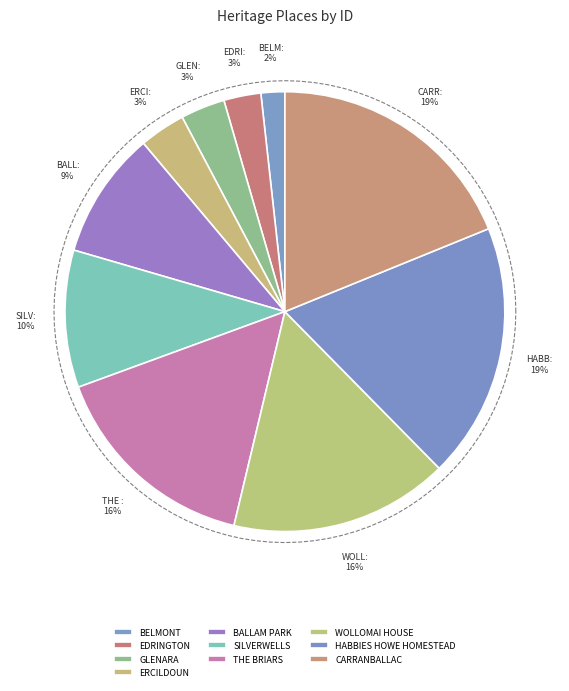

To the nearest percent, what is the difference between the THE BRIARS and HABBIES HOWE HOMESTEAD slice percentages?

3%